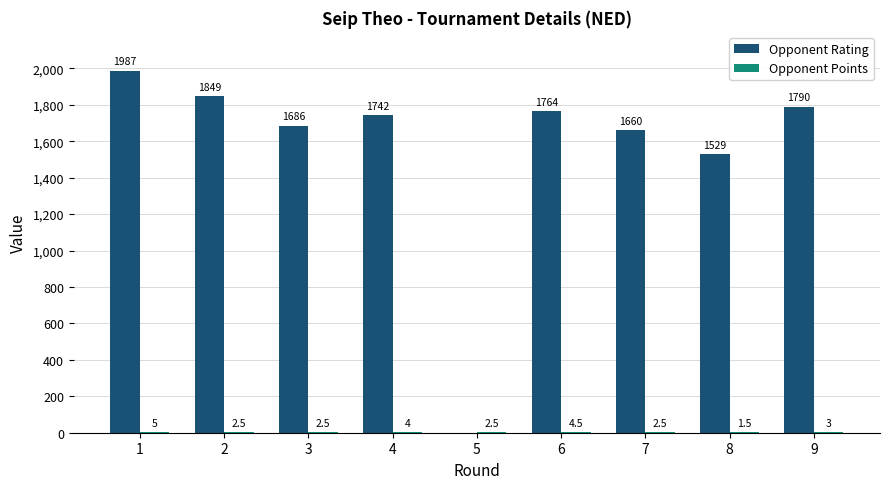

What is the sum of the Opponent Rating values at 7 and 1?

3647.0